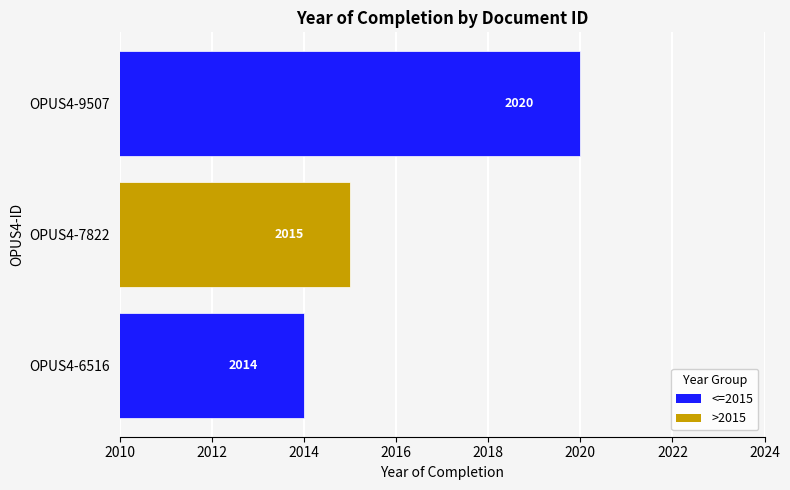

How many values are below 2015?

1